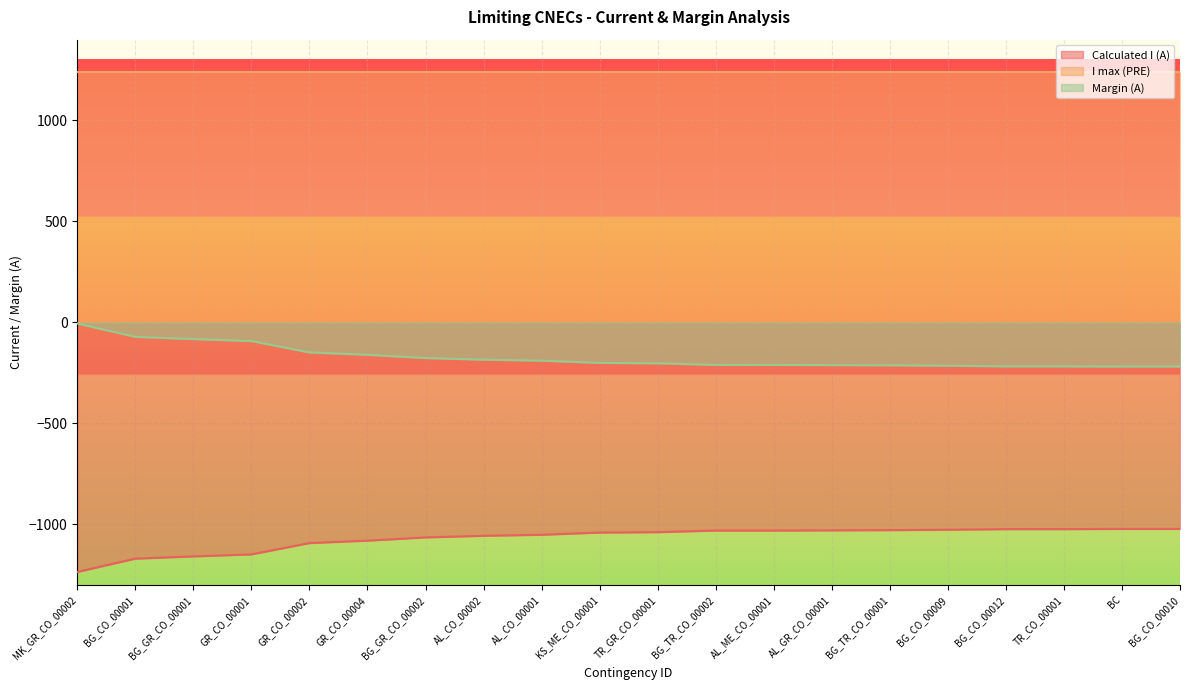

How many lines are shown in the chart?

3